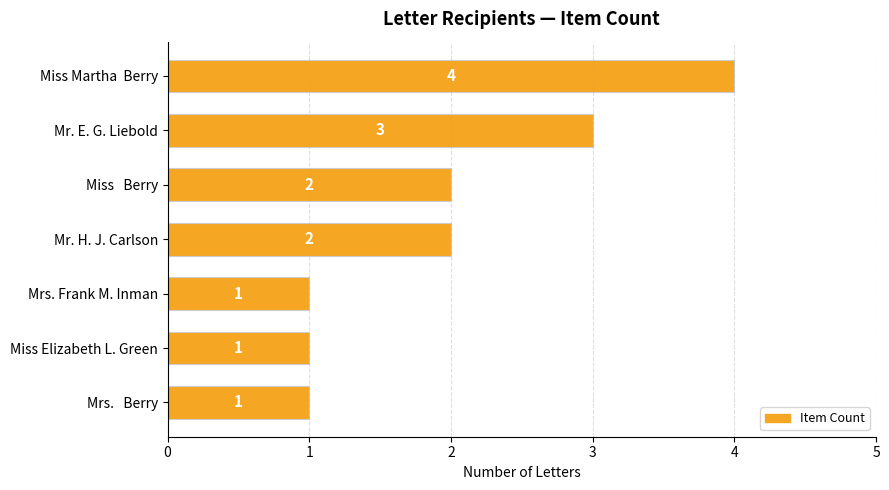

True or false: the data shows 1 at Mr. H. J. Carlson.

False